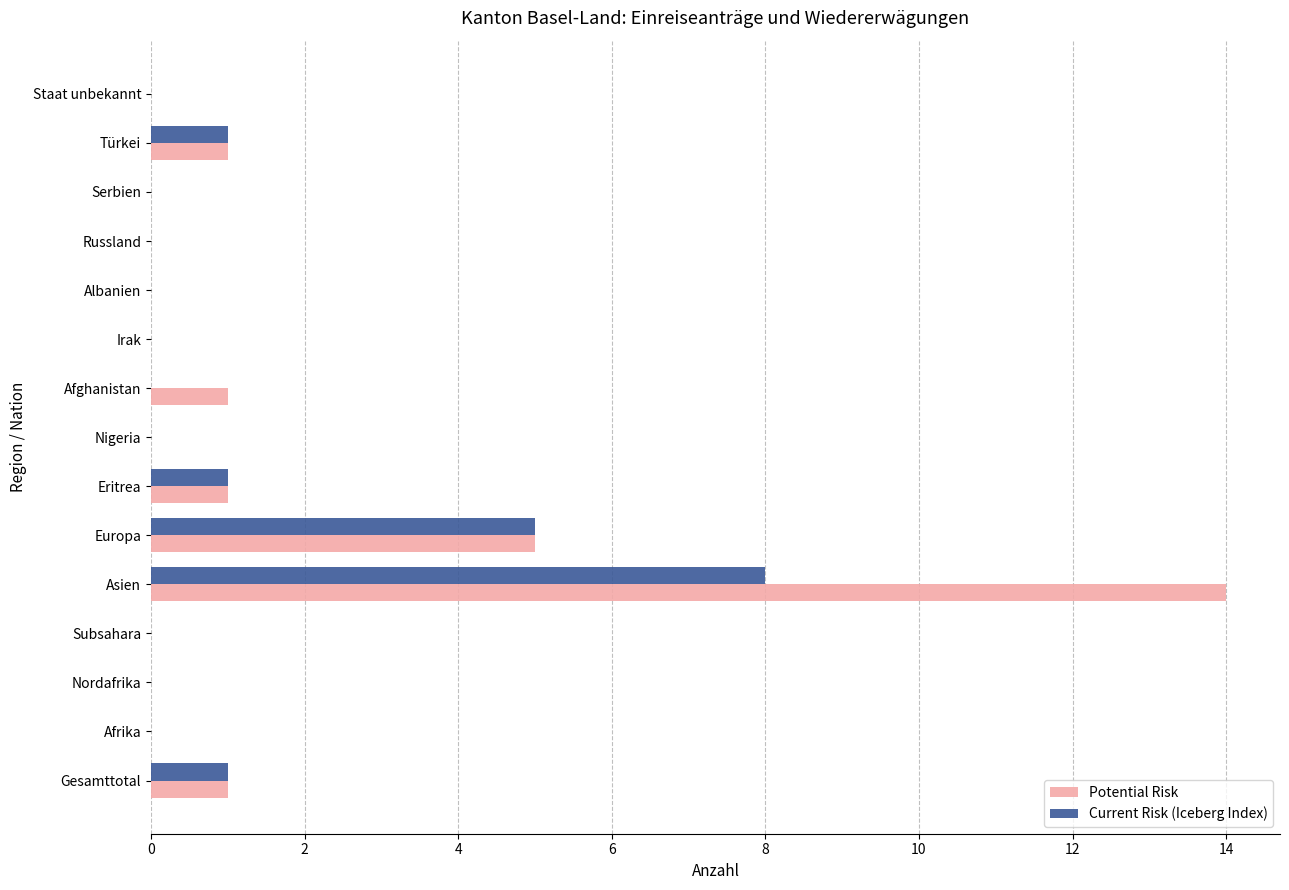

At which category is the sum across all series the highest?

Asien